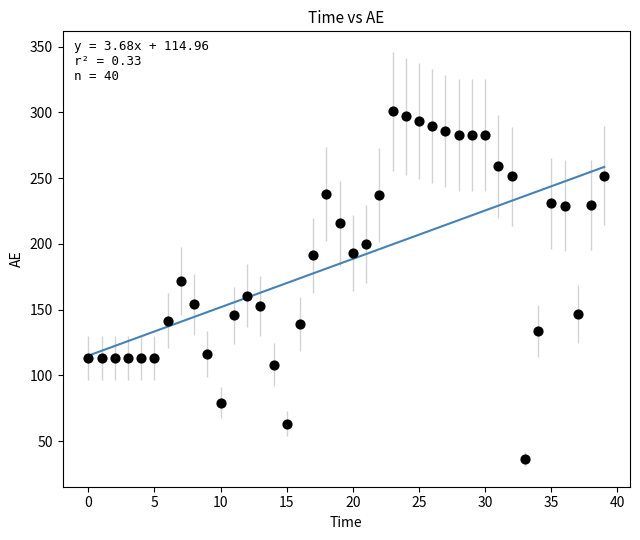

What is the range of Y values (max minus min)?

264.4